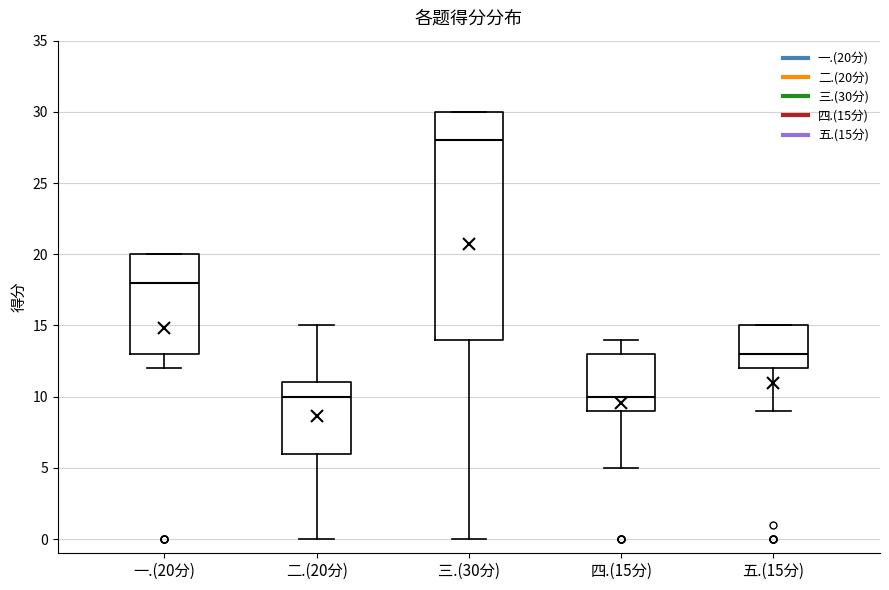

Reading left to right, read every box against the y-axis: the position of its median line, the range the box covers, and the ends of its whiskers. The values are not printed on the chart, so give them approximately, as read against the axis.

一.(20分): median 18, box 13 to 20, whiskers 12 to 20
二.(20分): median 10, box 6 to 11, whiskers 0 to 15
三.(30分): median 28, box 14 to 30, whiskers 0 to 30
四.(15分): median 10, box 9 to 13, whiskers 5 to 14
五.(15分): median 13, box 12 to 15, whiskers 9 to 15